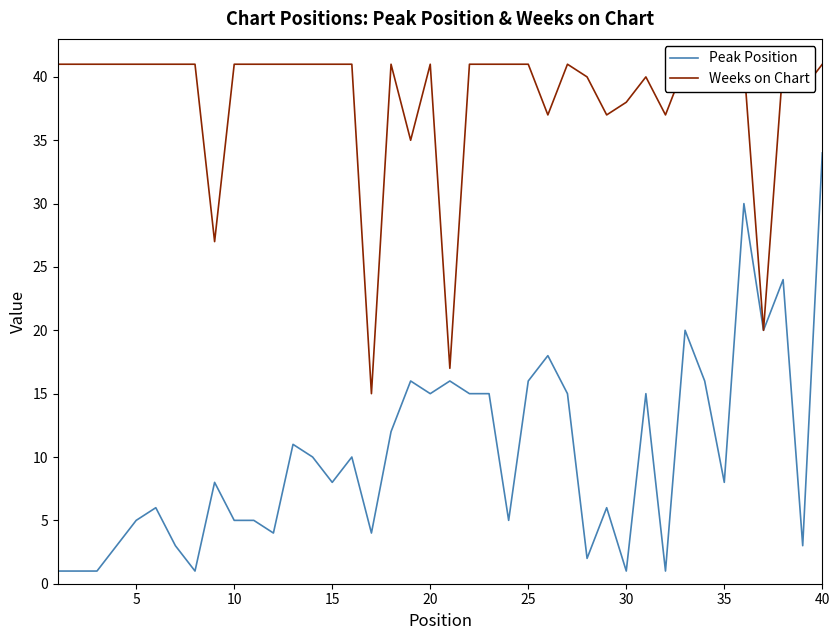

How many data points in Weeks on Chart are less than 41?

13